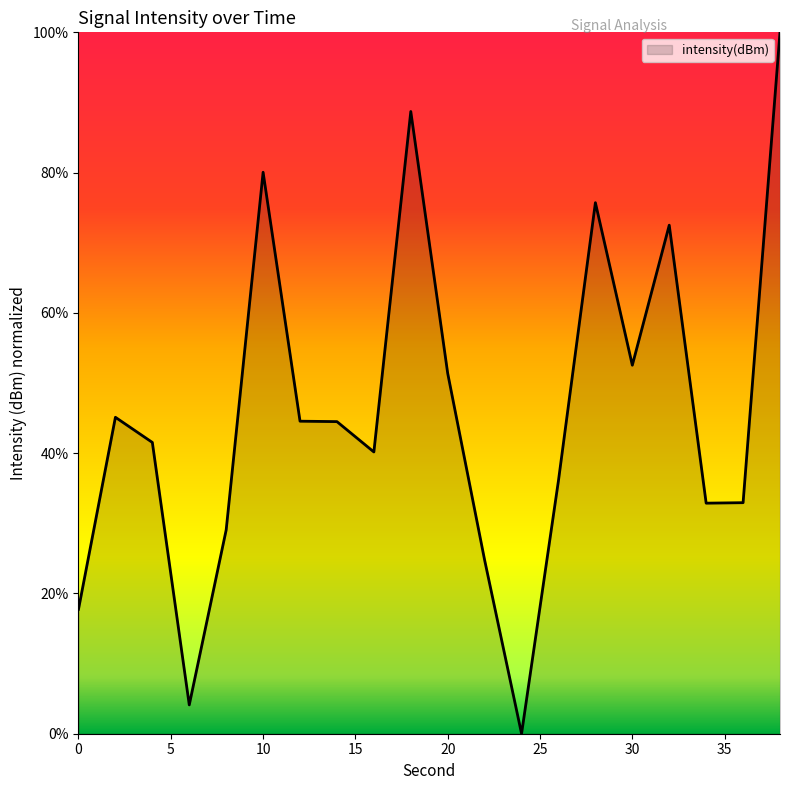

True or false: the data has more than 2 interior local peaks.

True